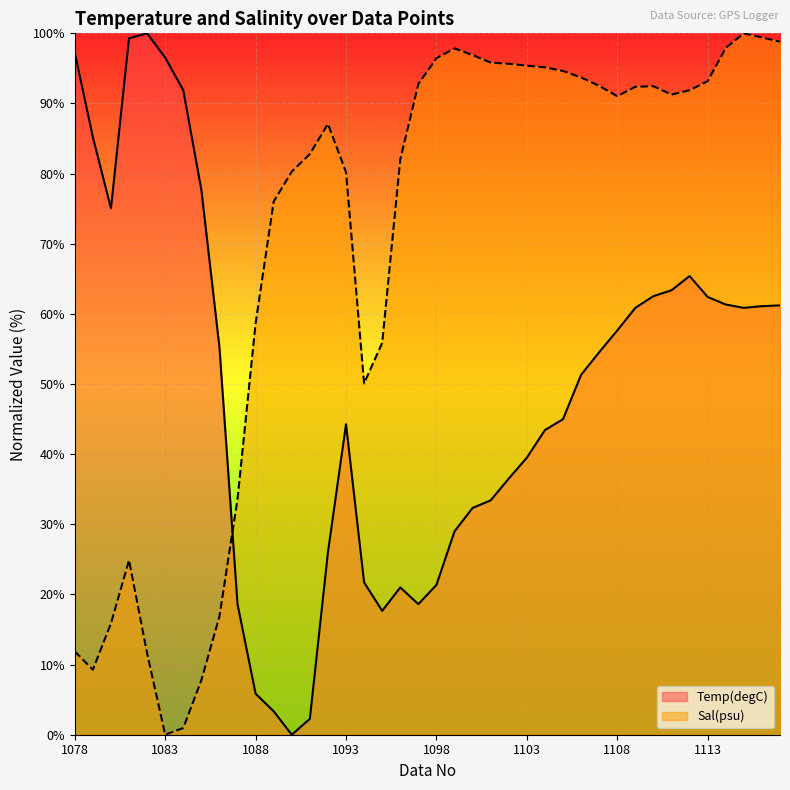

At which category does Temp(degC) reach its first local valley?

1080